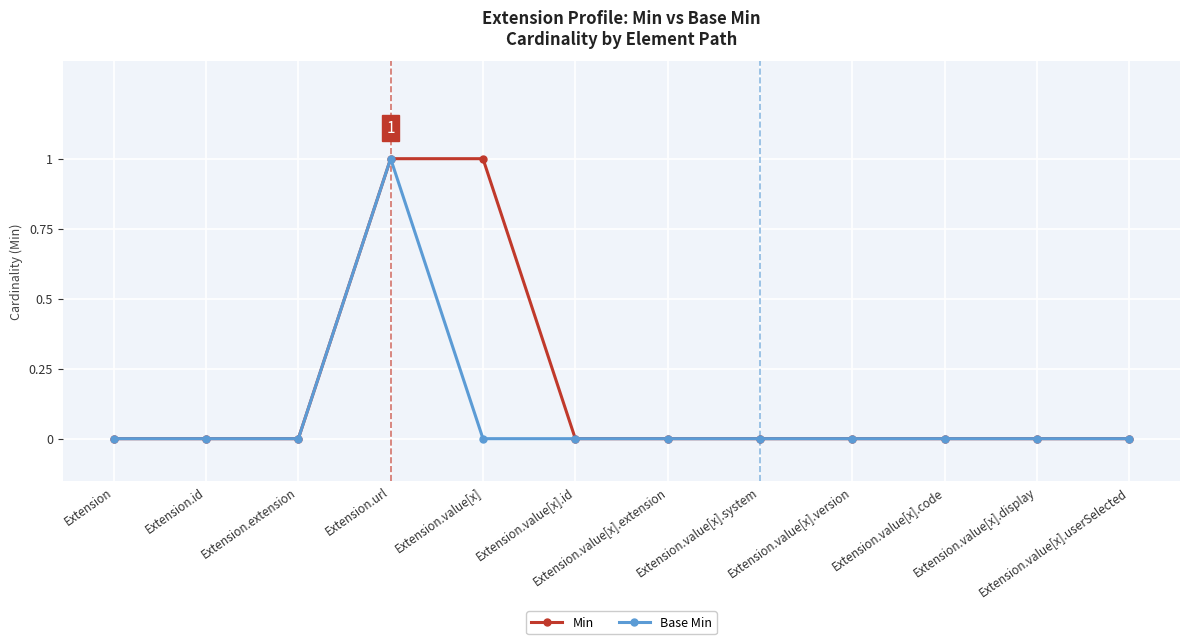

What is the label of the 11th point from the left?

Extension.value[x].display